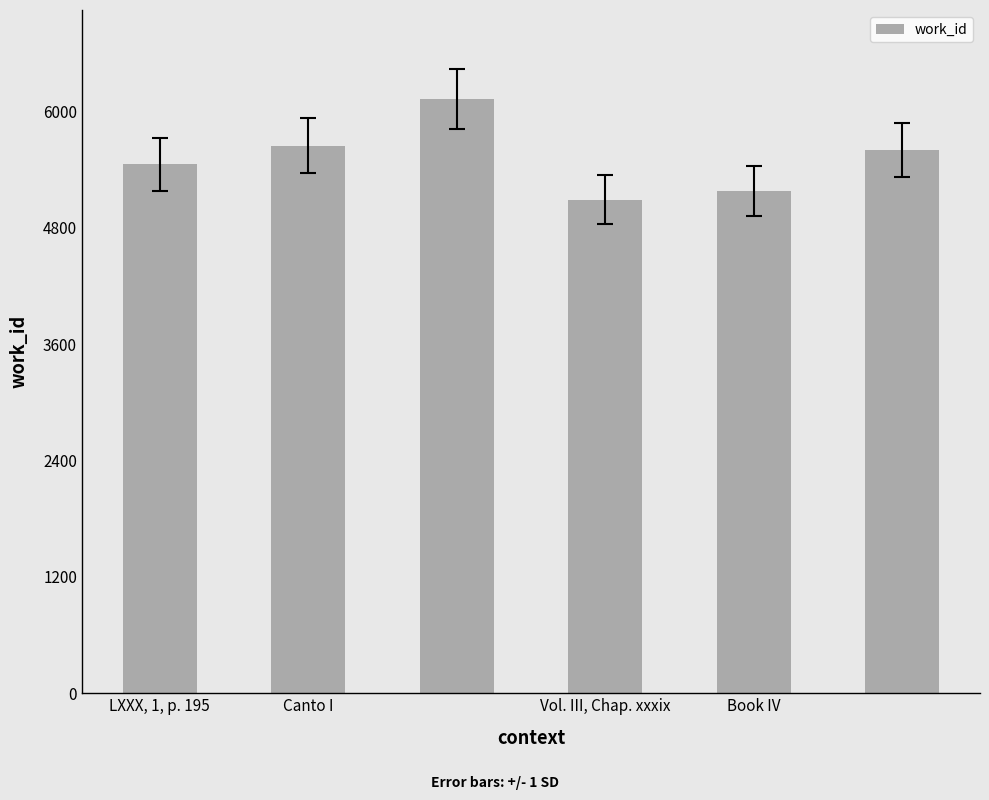

What is the value of the 5th bar from the left?

5175